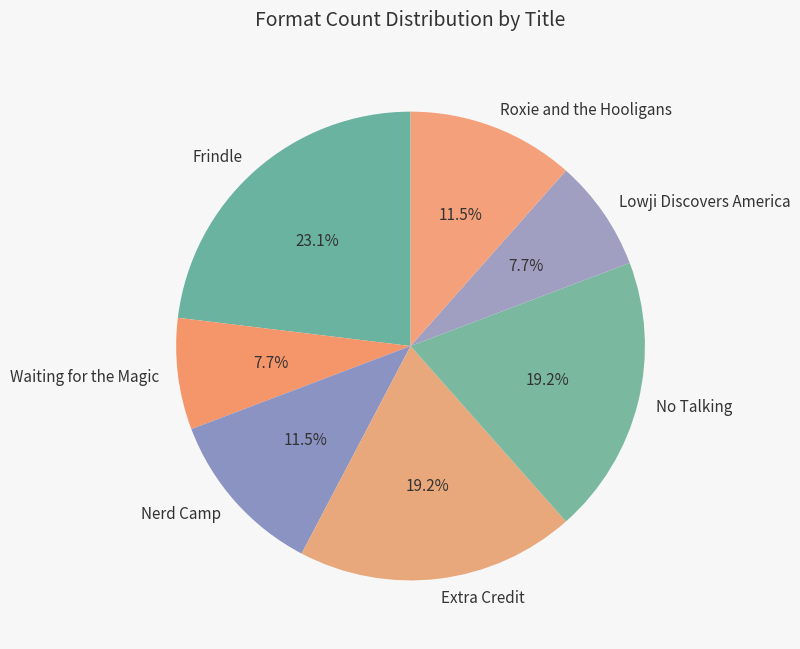

Which has a higher value, Frindle or Nerd Camp?

Frindle